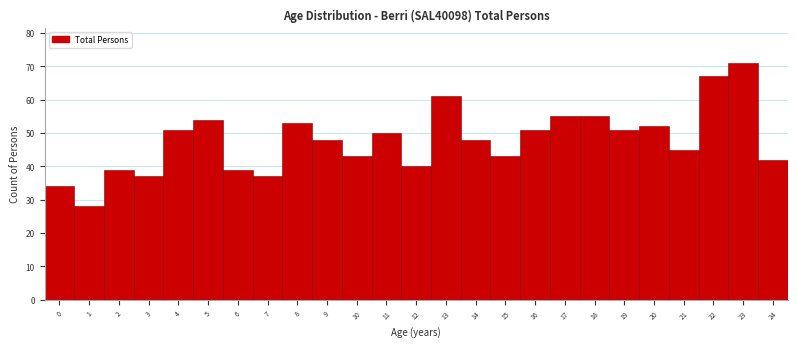

Which range on the x-axis has the tallest bar?

22.5 to 23.5